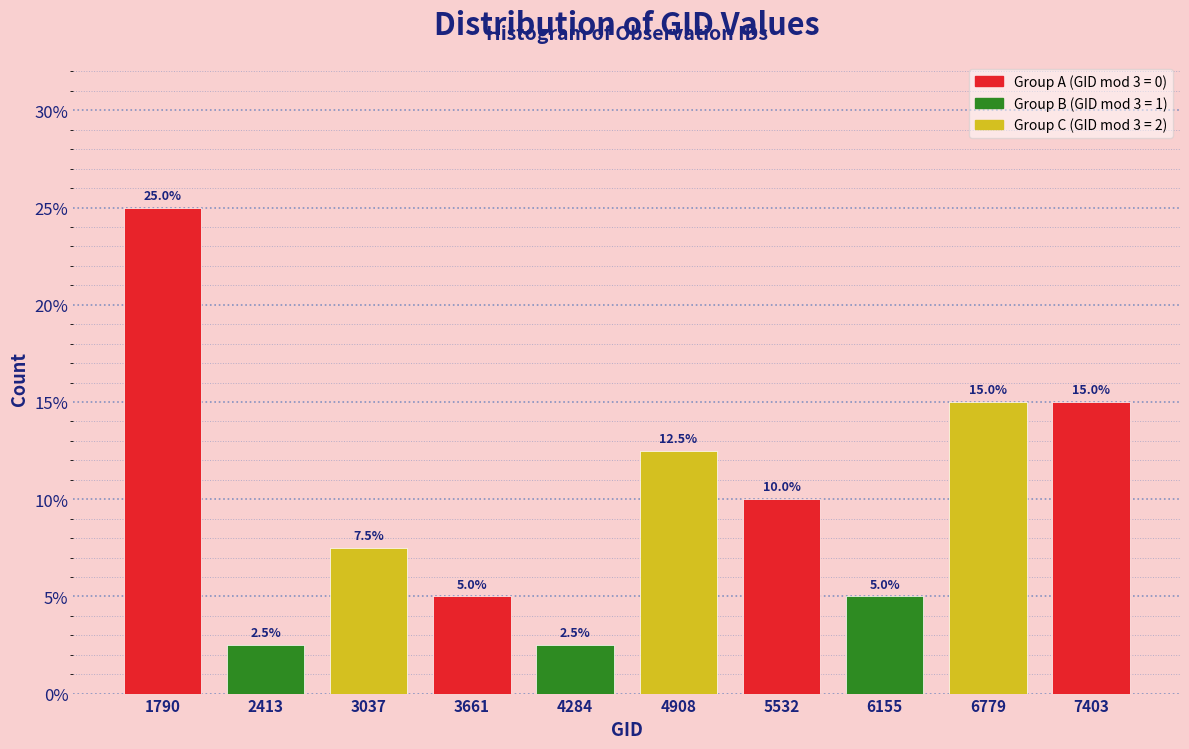

Reading left to right, extract all data points from this chart.

25.0	2.5	7.5	5.0	2.5	12.5	10.0	5.0	15.0	15.0